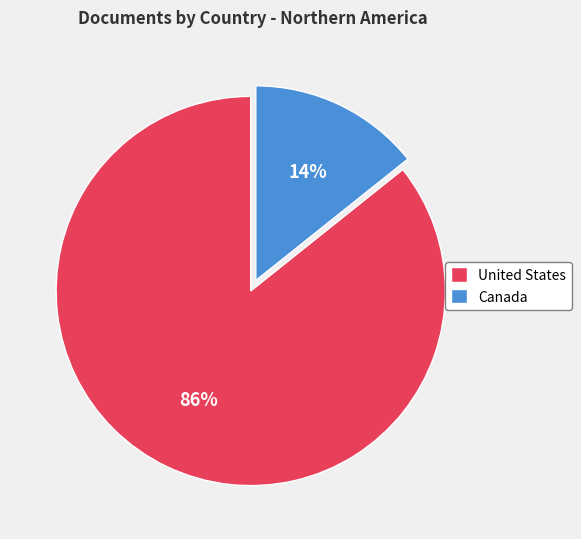

The United States slice represents 86% of the pie. True or false?

True